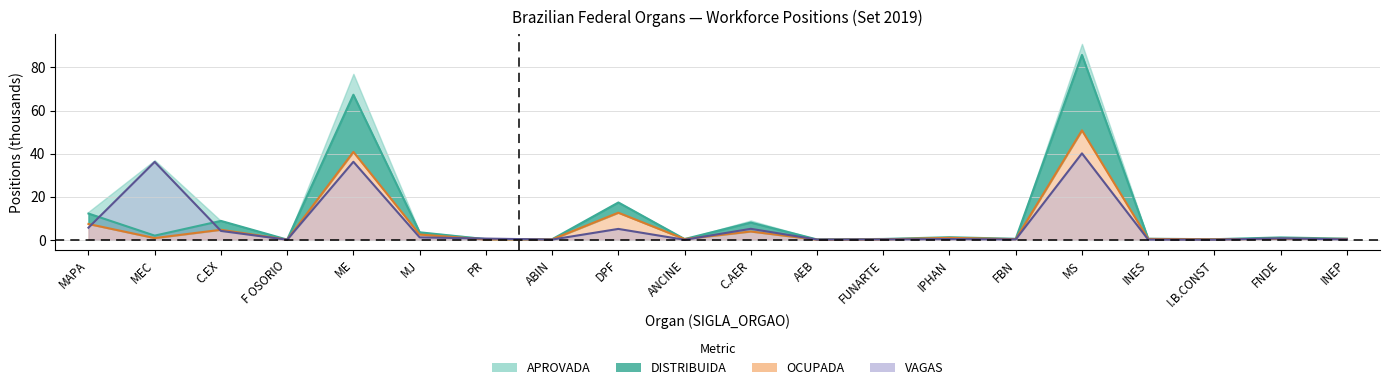

What is the difference between the OCUPADA values at FNDE and MEC?

0.3